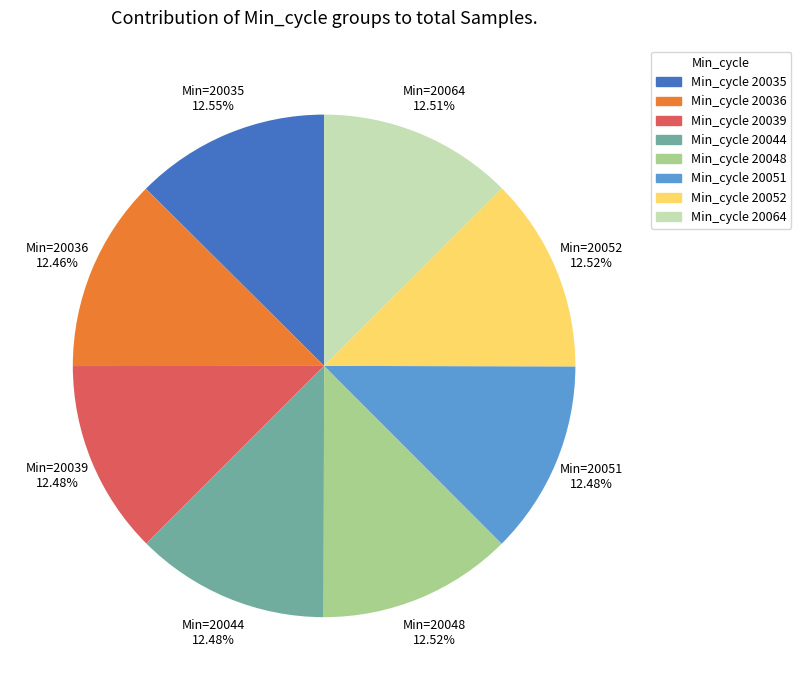

Is there any slice that represents more than half of the pie?

No